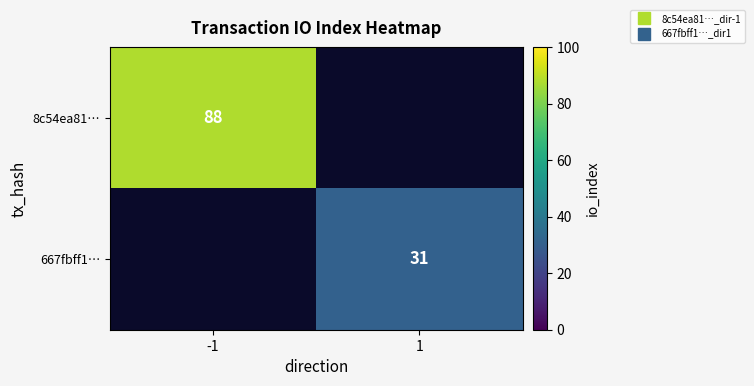

What is the minimum value for 8c54ea81…?

88.0